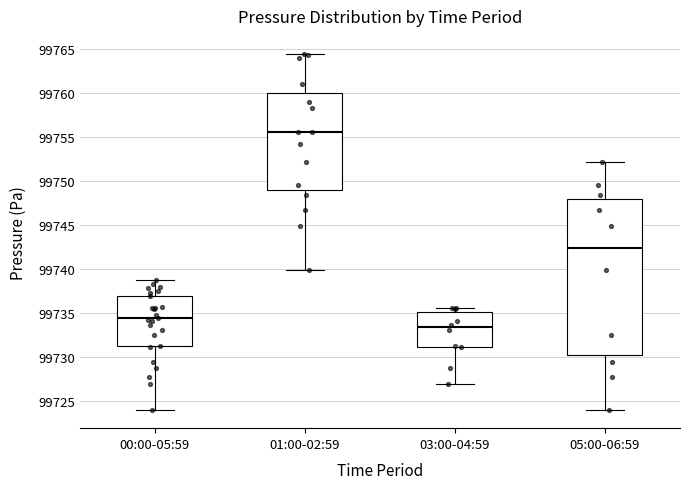

Which box is the tallest, from its lower edge to its upper edge?

05:00-06:59